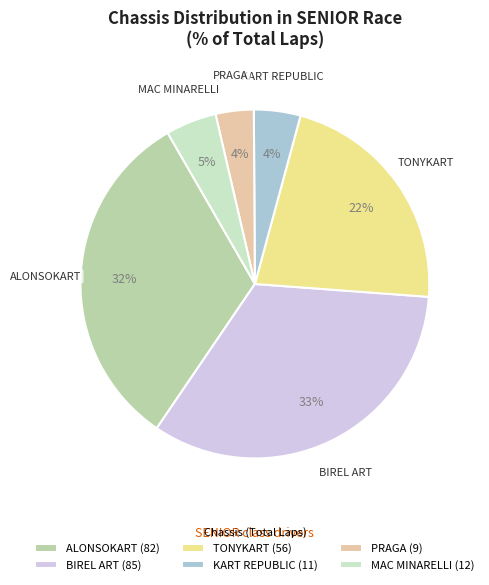

To the nearest percent, what percentage of the pie is MAC MINARELLI?

5%